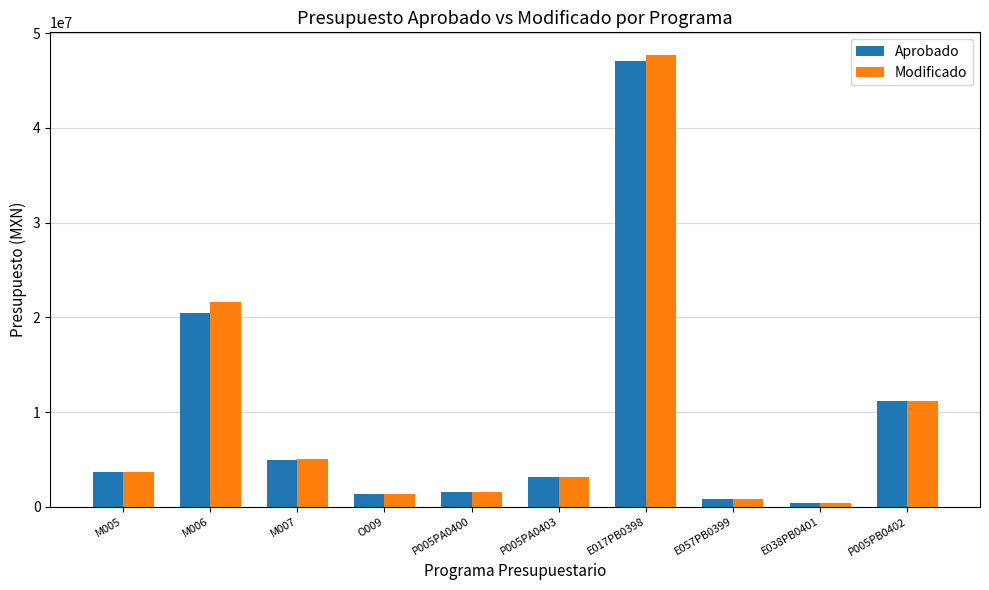

The value of Aprobado at M007 is 4971915.3. True or false?

True